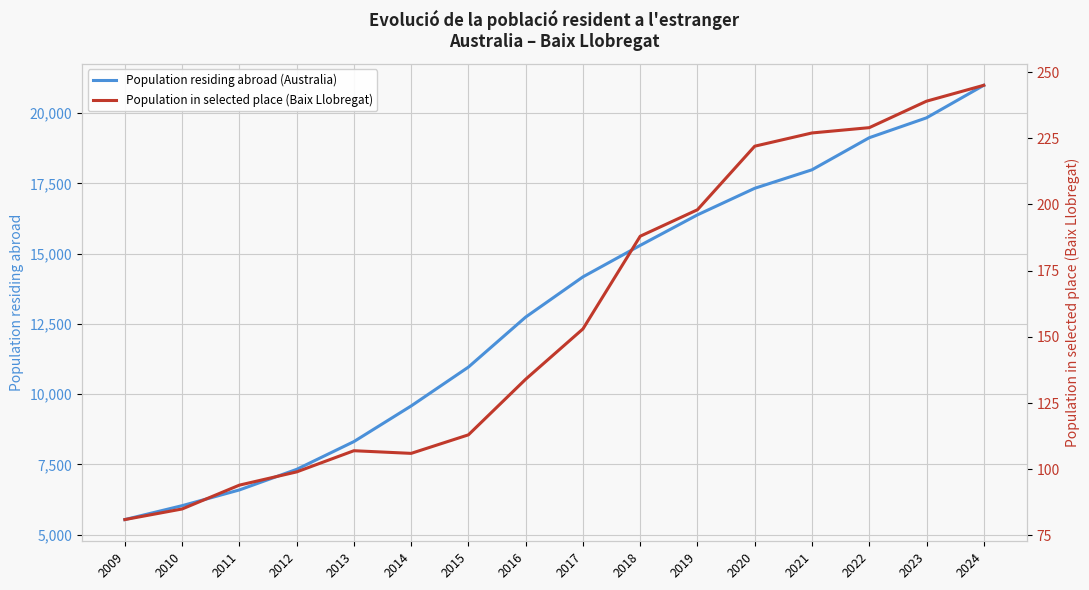

True or false: Population residing abroad (Australia) and Population in selected place (Baix Llobregat) cross at least once.

False